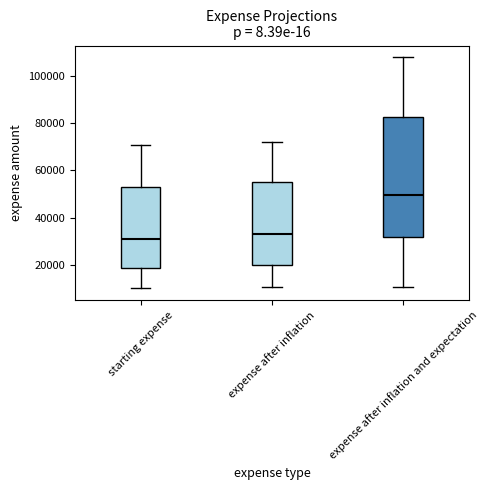

Reading left to right, transcribe this box plot: for each box, give where its median line is, the range the box spans, and where its two whiskers end, as read against the y-axis. The values are not printed on the chart, so give them approximately, as read against the axis.

starting expense: median 30000, box 18000 to 52000, whiskers 10000 to 70000
expense after inflation: median 34000, box 20000 to 56000, whiskers 10000 to 72000
expense after inflation and expectation: median 50000, box 32000 to 82000, whiskers 10000 to 108000